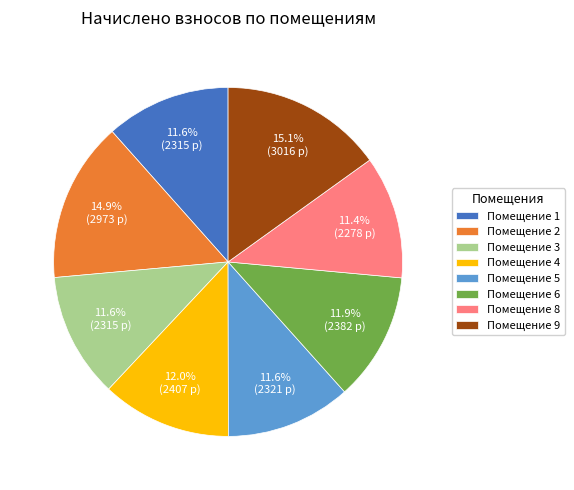

What is the ratio of the value at Помещение 8 to the value at Помещение 3?

1.0